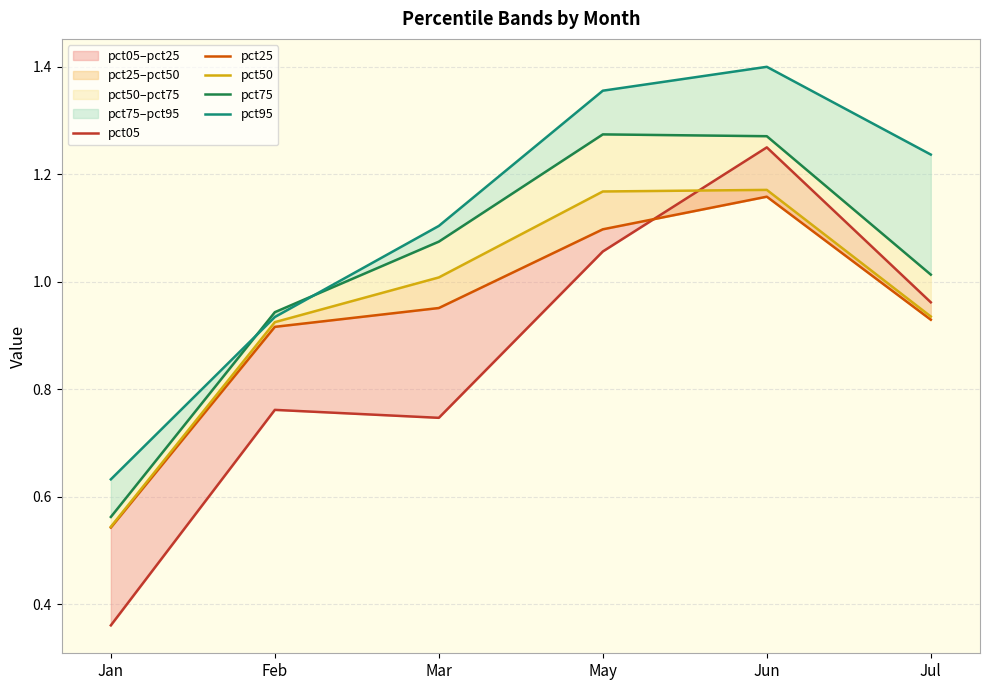

Count the number of categories in the chart.

6